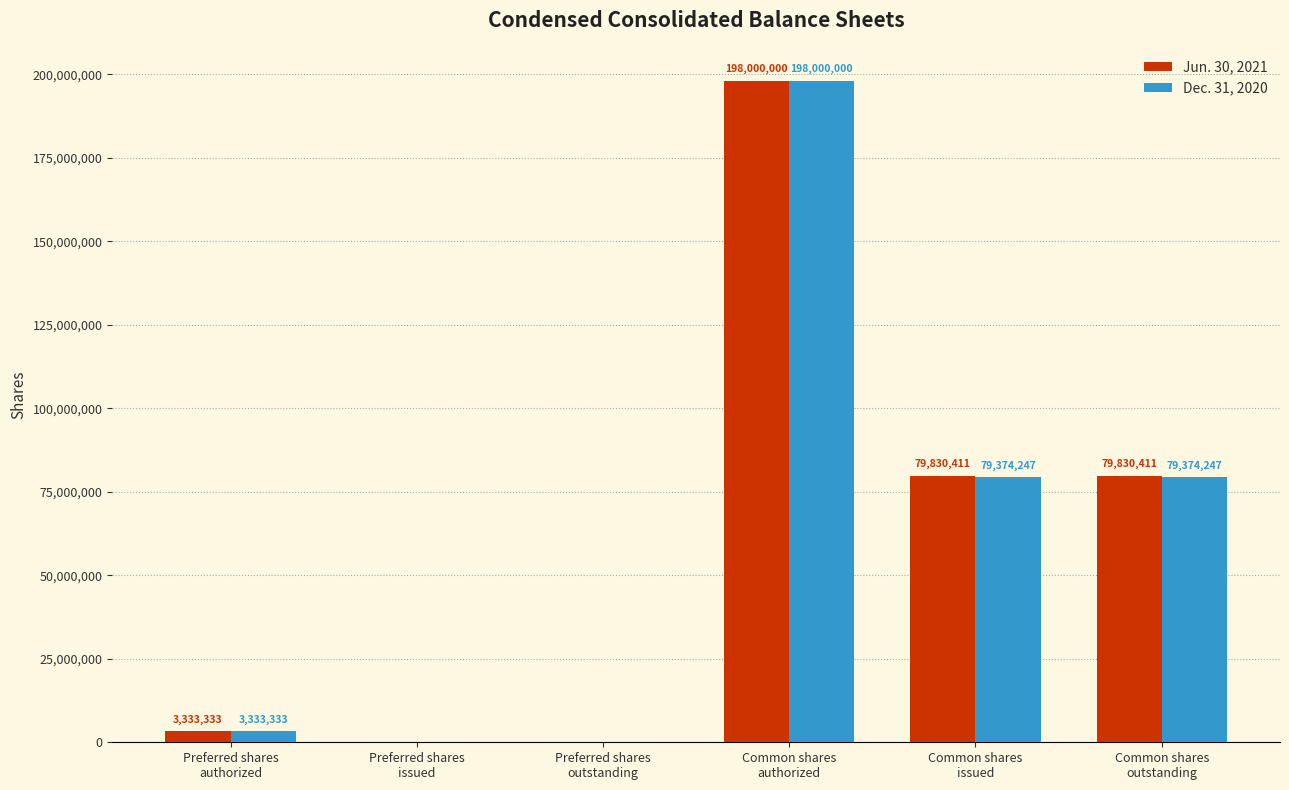

Where does the Jun. 30, 2021 series first go above 79830411?

Common shares
authorized